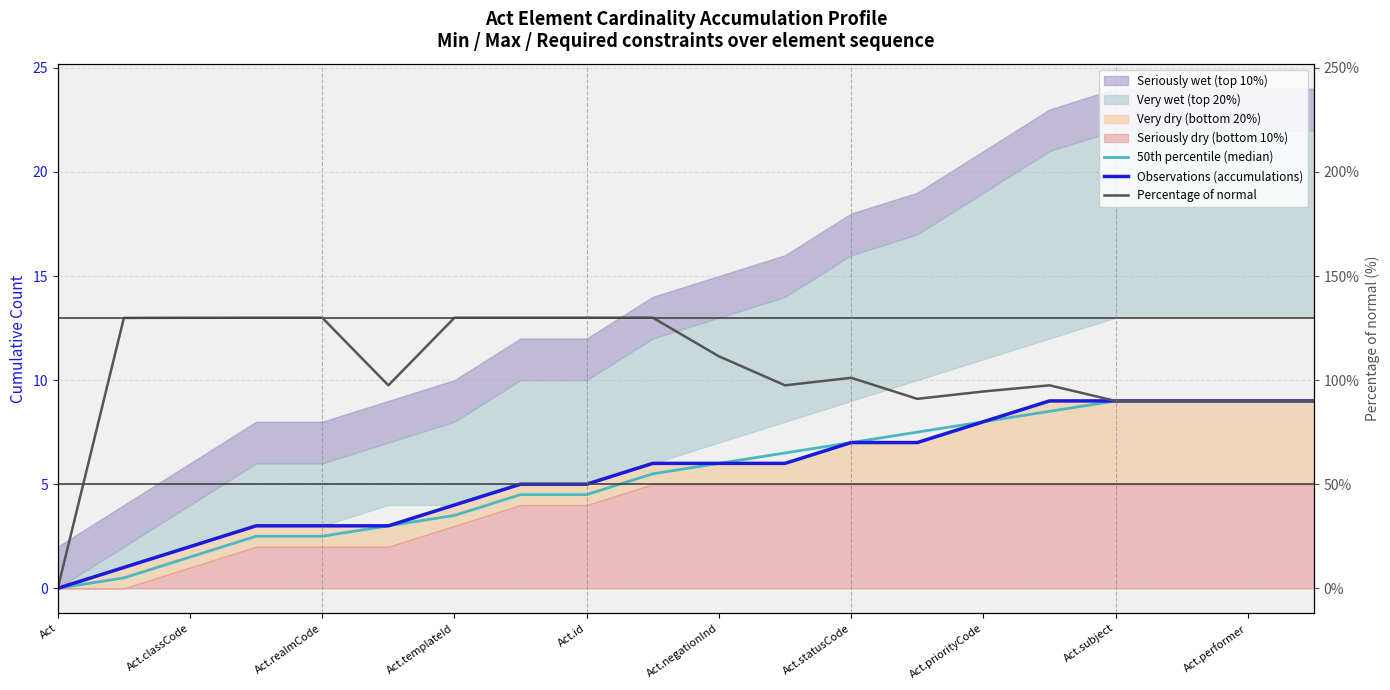

True or false: Observations (accumulations) has more than 2 points higher than both neighbors.

False